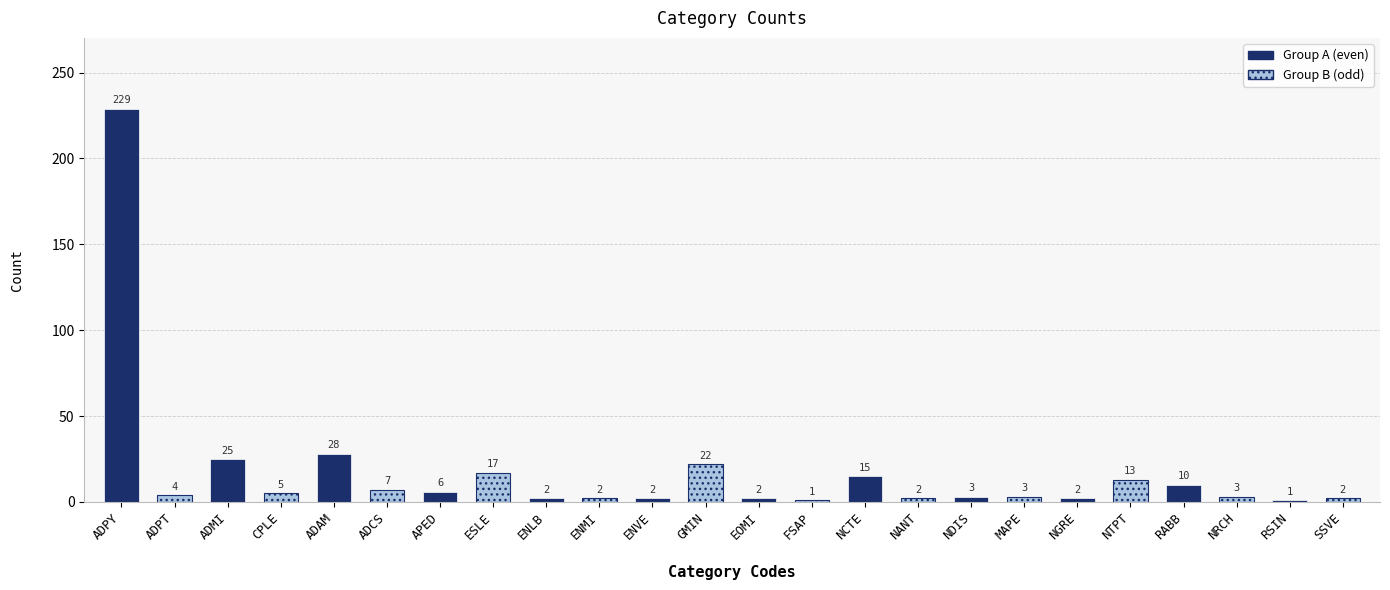

Reading left to right, extract all data points from this chart.

ADPY=229	ADPT=4	ADMI=25	CPLE=5	ADAM=28	ADCS=7	APED=6	ESLE=17	ENLB=2	ENMI=2	ENVE=2	GMIN=22	EOMI=2	FSAP=1	NCTE=15	NANT=2	NDIS=3	MAPE=3	NGRE=2	NTPT=13	RABB=10	NRCH=3	RSIN=1	SSVE=2